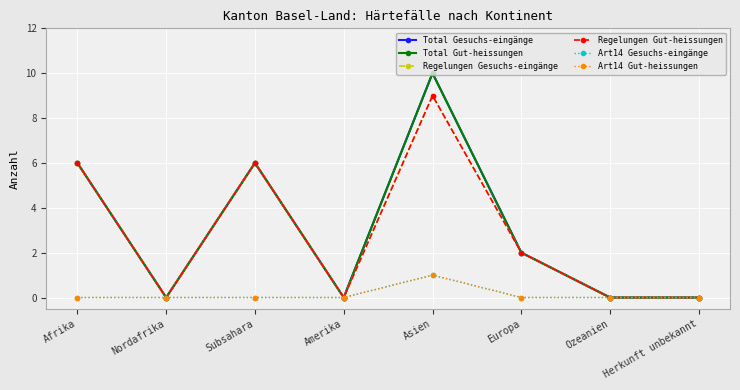

Is this an area chart (filled region under the line)?

No